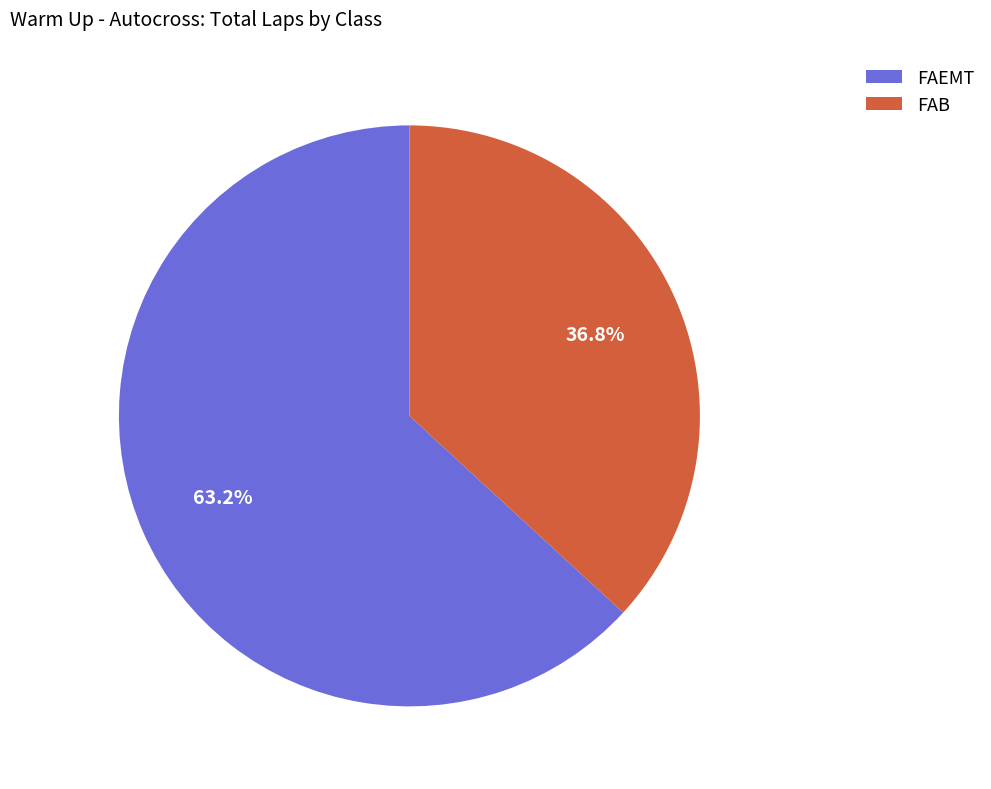

Does FAEMT represent more than half of the total?

Yes